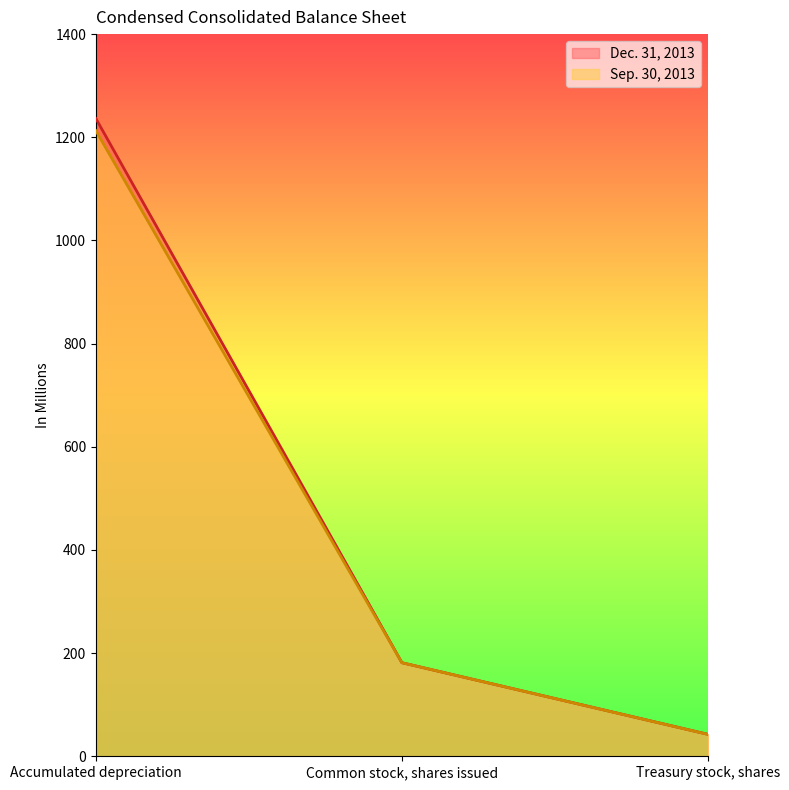

Rank the series by their average value, from highest to lowest.

Dec. 31, 2013, Sep. 30, 2013